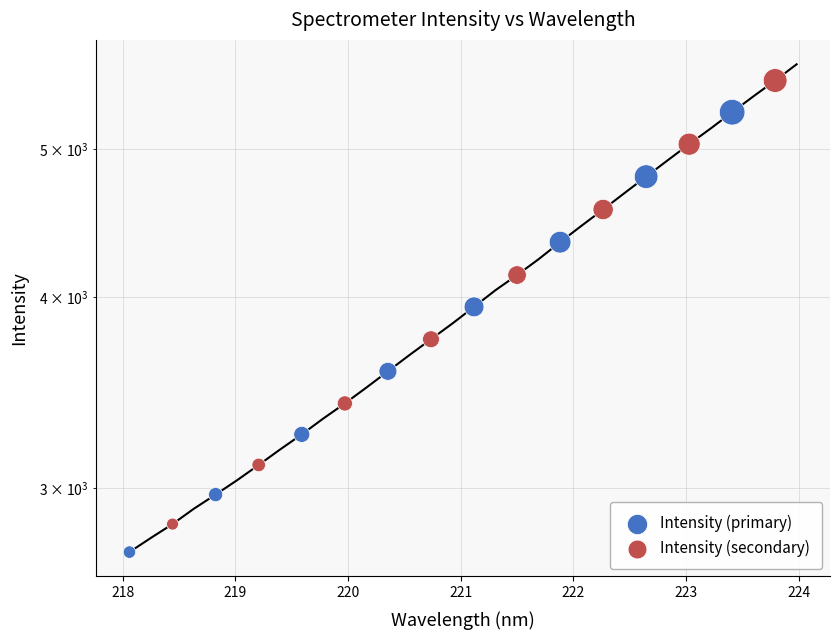

Is the value of Intensity (primary) at 222 greater than the value of Intensity (secondary) at 218?

Yes